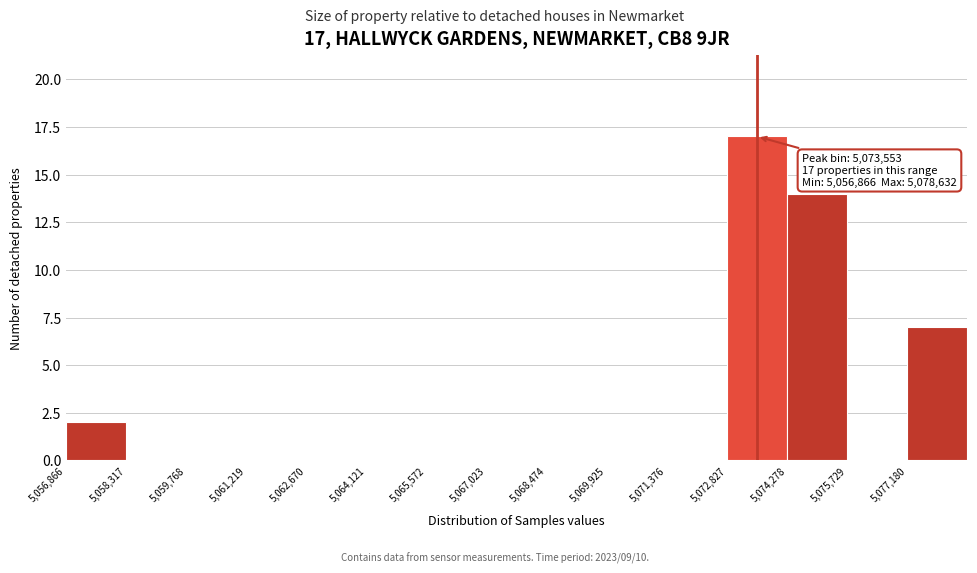

Which range on the x-axis has the tallest bar?

5072800 to 5074200